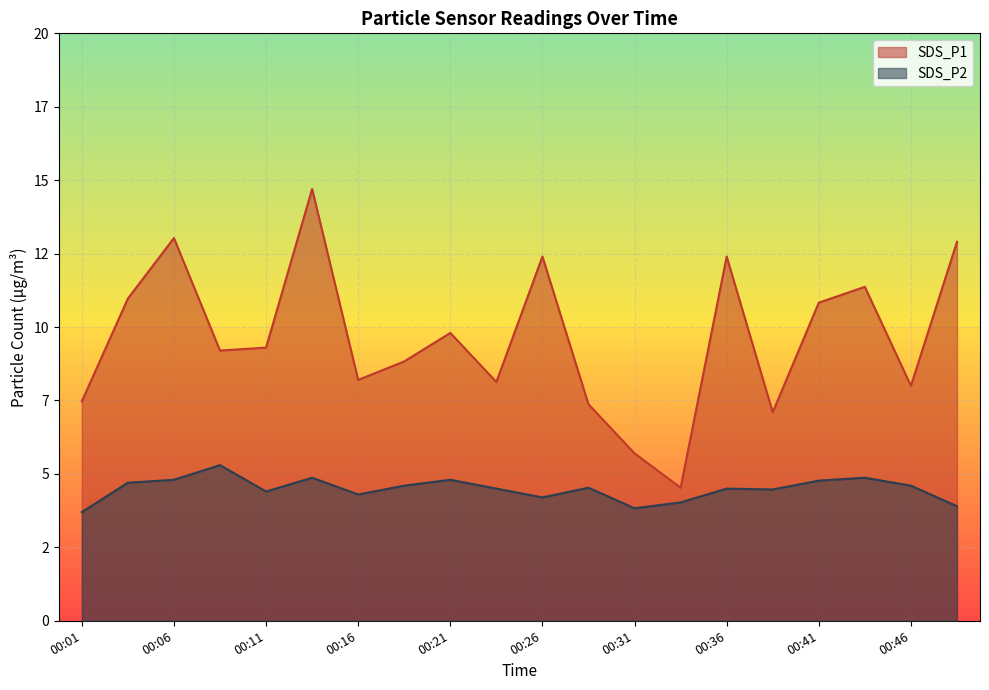

Reading left to right, extract all data points from this chart.

SDS_P1: 7.5	11.0	13.0	9.2	9.3	14.7	8.2	8.8	9.8	8.1	12.4	7.4	5.7	4.5	12.4	7.1	10.8	11.4	8.0	12.9
SDS_P2: 3.7	4.7	4.8	5.3	4.4	4.9	4.3	4.6	4.8	4.5	4.2	4.5	3.8	4.0	4.5	4.5	4.8	4.9	4.6	3.9